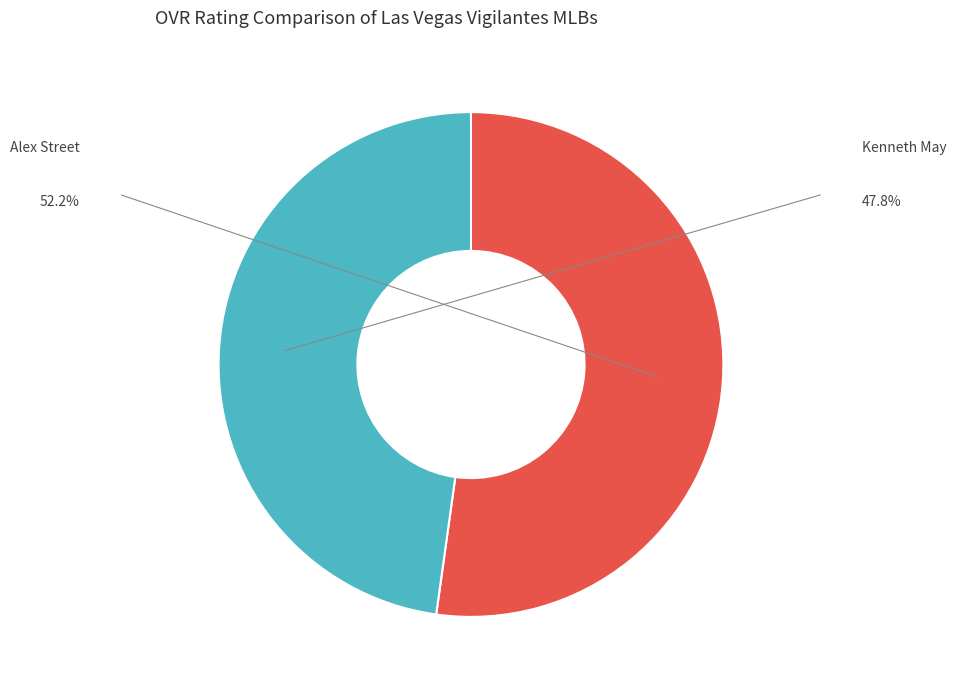

How many segments does this pie chart have?

2